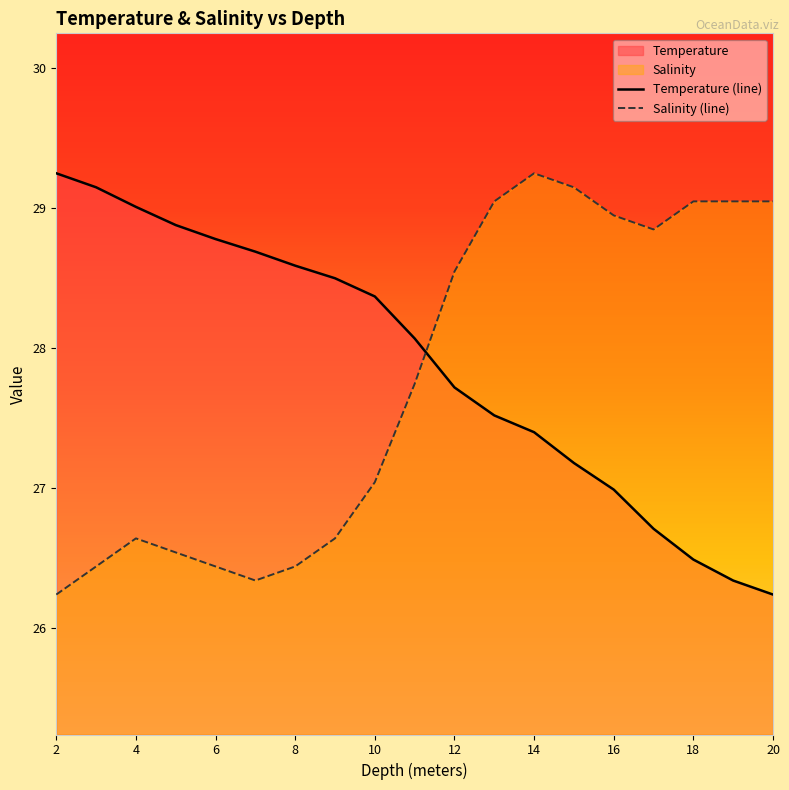

At which category does the chart reach its minimum across all series?

20.0